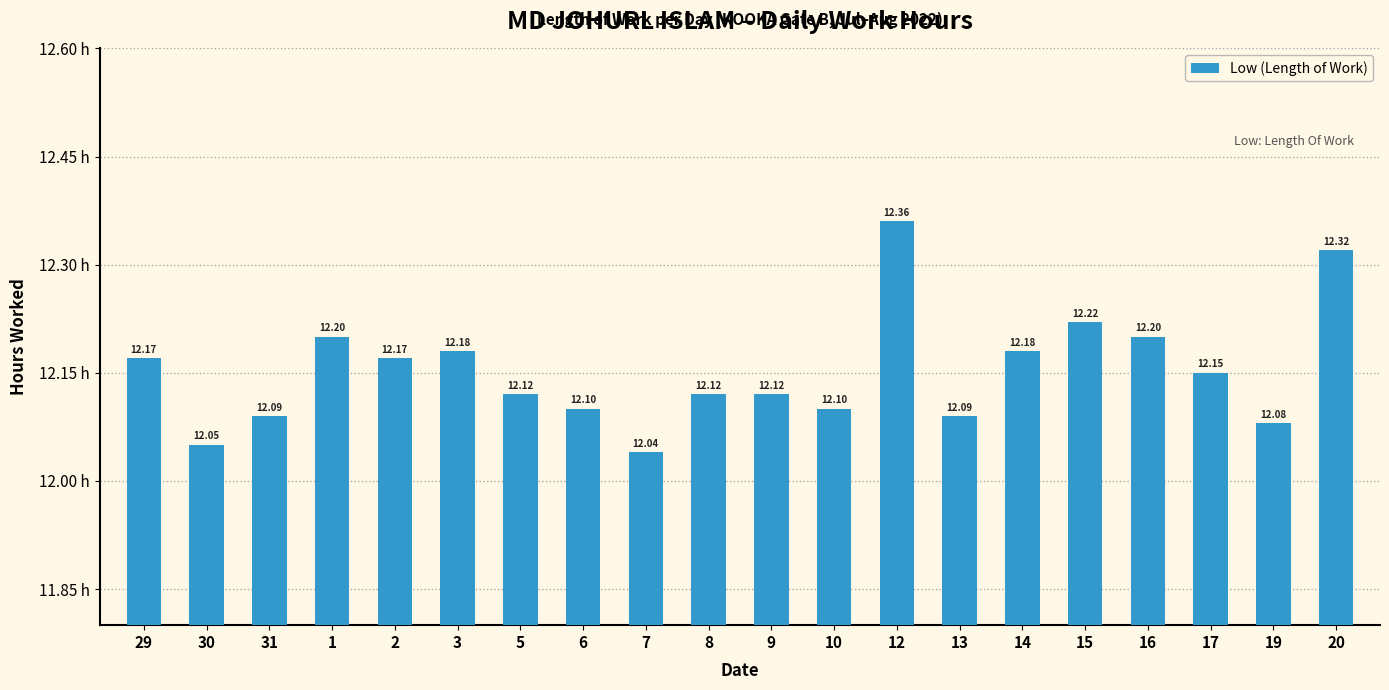

Which has a higher value, 15 or 7?

15